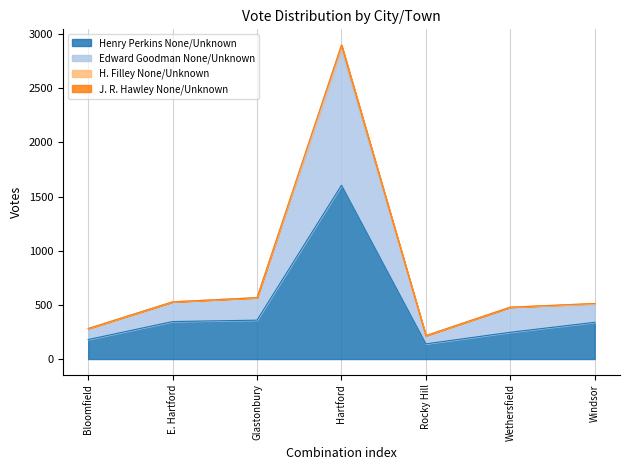

At which category is the sum across all series the highest?

Hartford